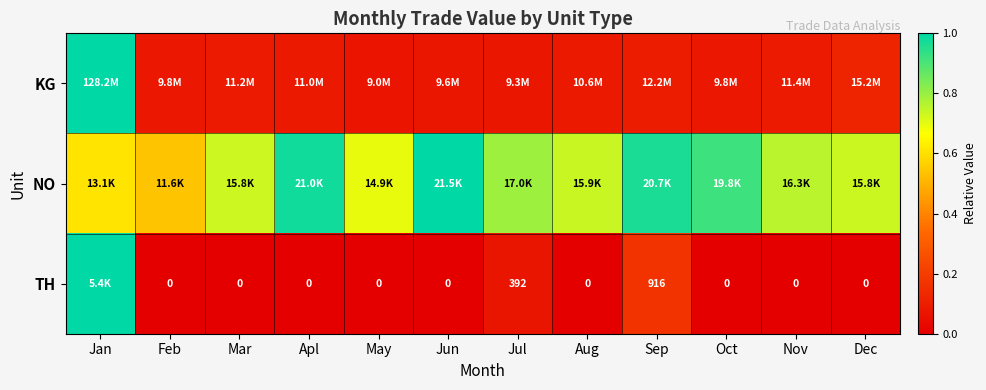

List the labels in order of KG value, smallest first.

May, Jul, Jun, Oct, Feb, Aug, Apl, Mar, Nov, Sep, Dec, Jan